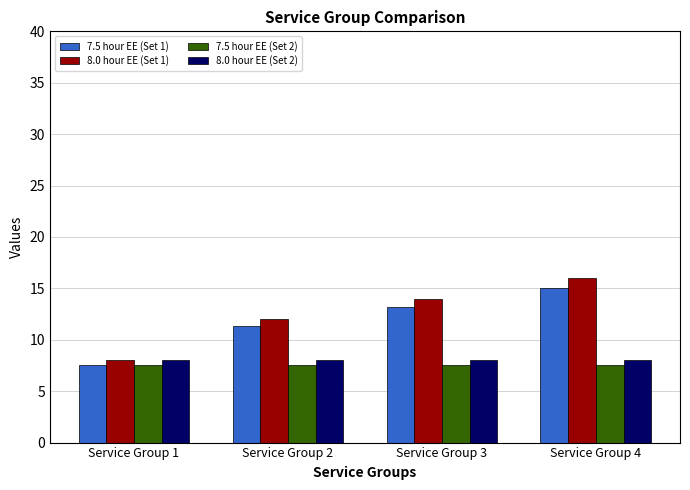

Is it true that 7.5 hour EE (Set 1) equals 9.8 at Service Group 4?

False